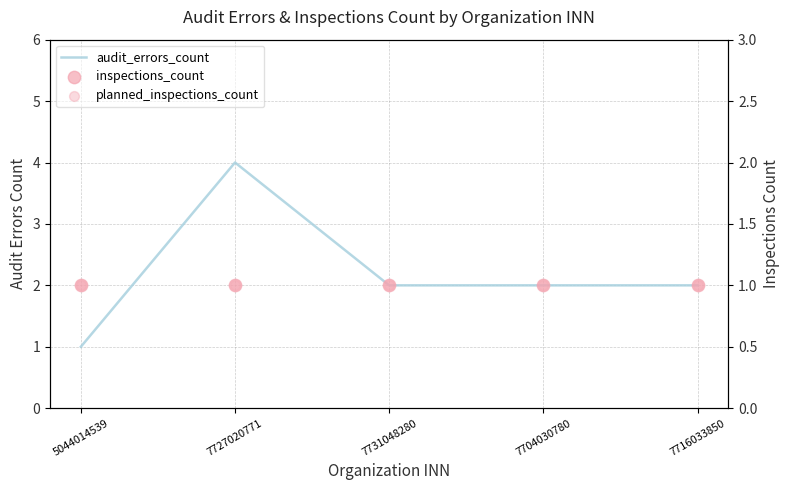

What is the total value across all series at 7731048280?

4